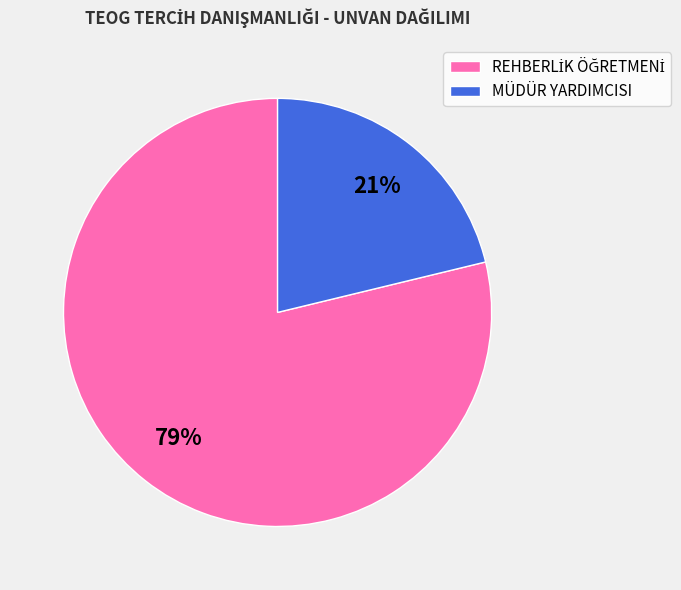

The MÜDÜR YARDIMCISI slice represents 21% of the pie. True or false?

True